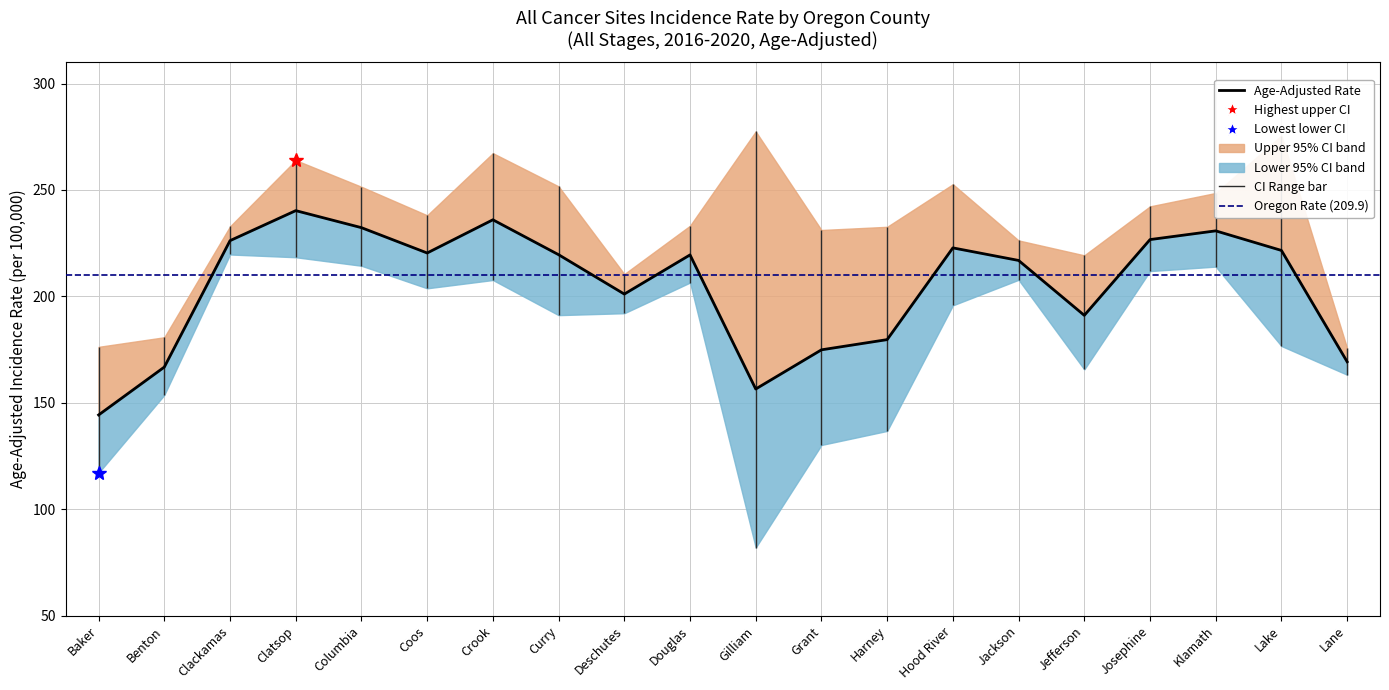

Where is Lower 95% CI nearest to the value 150?

Benton